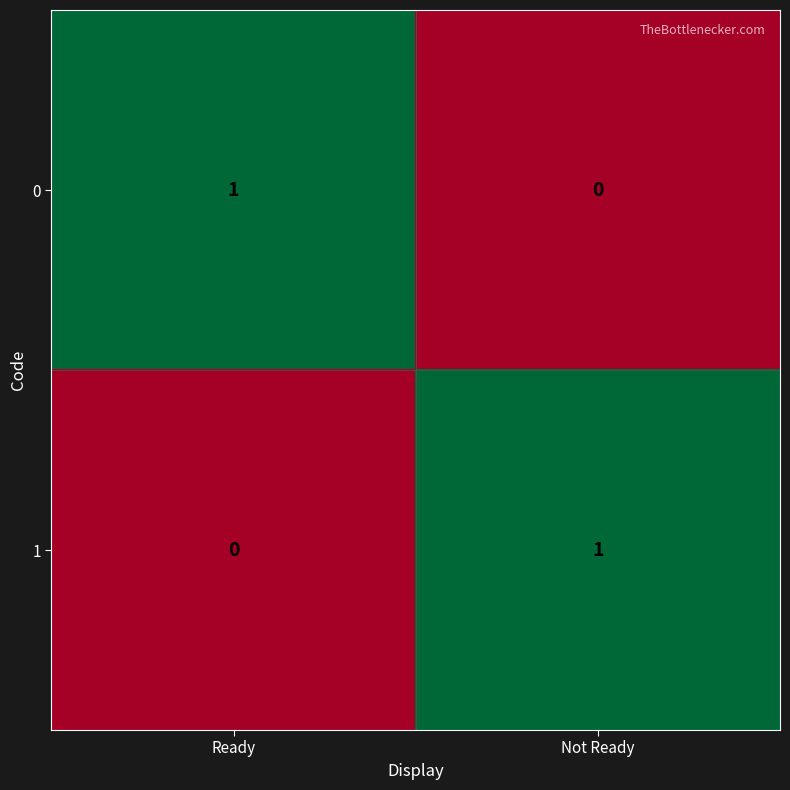

At which label does 1 reach its minimum?

Ready